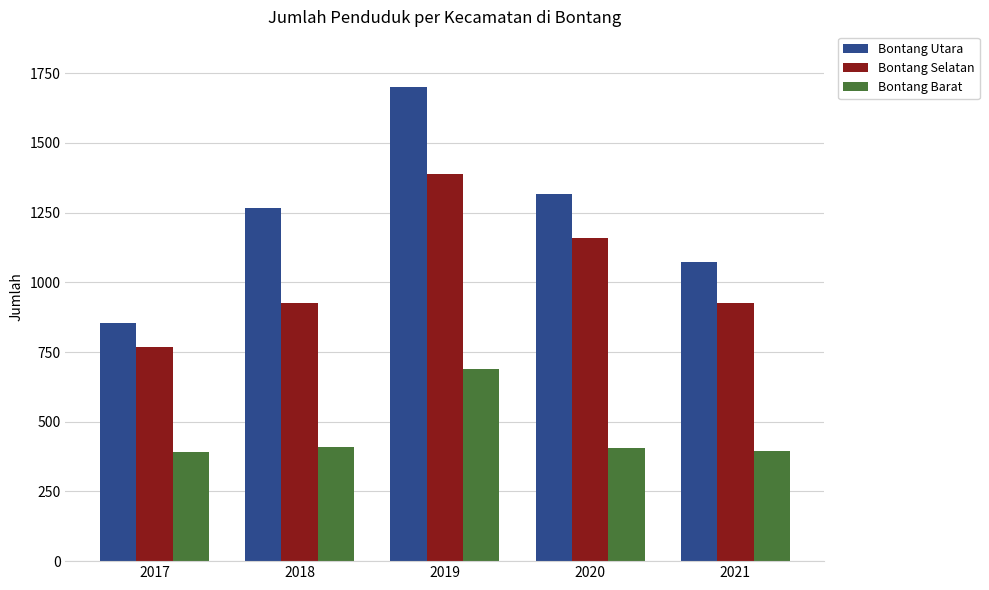

How many categories are shown in the chart?

5